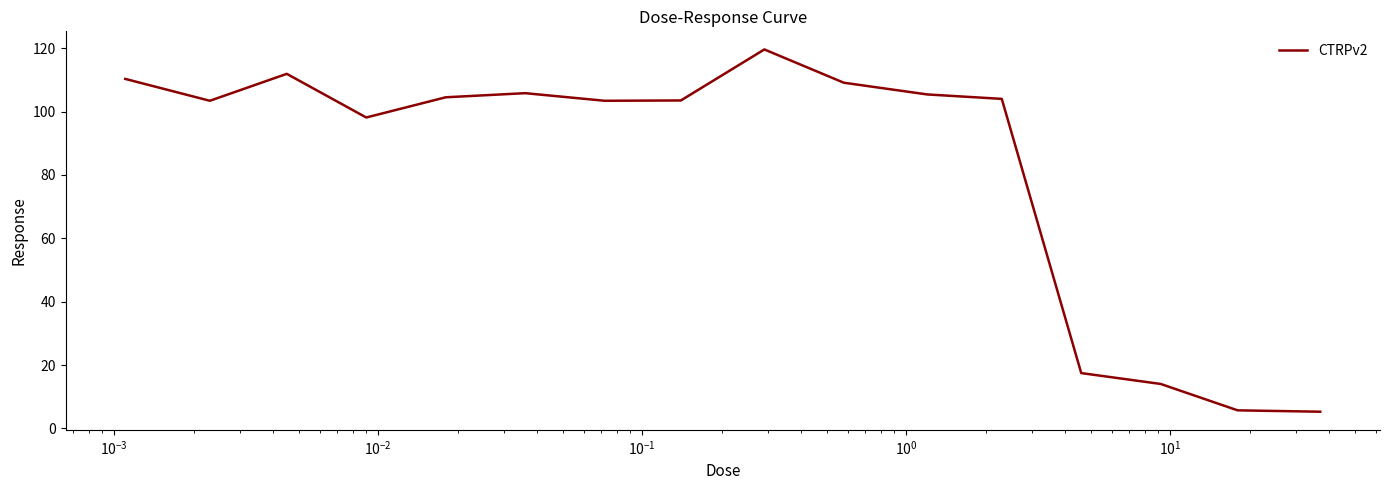

How many lines are shown in the chart?

1